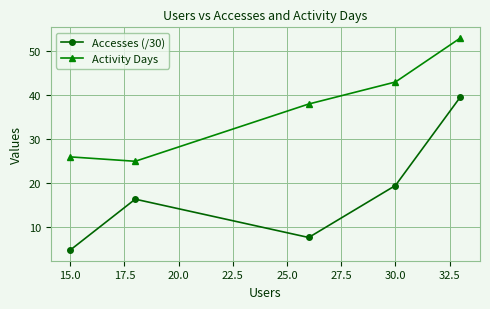

True or false: Accesses (/30) has more than 1 points higher than both neighbors.

False